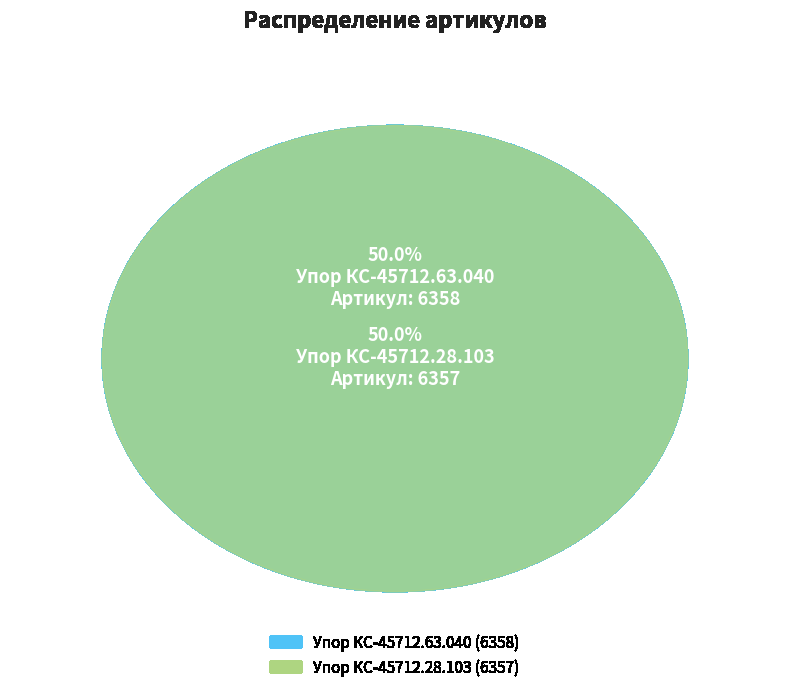

To the nearest percent, what is the combined percentage of Упор КС-45712.63.040 and Упор КС-45712.28.103?

100%